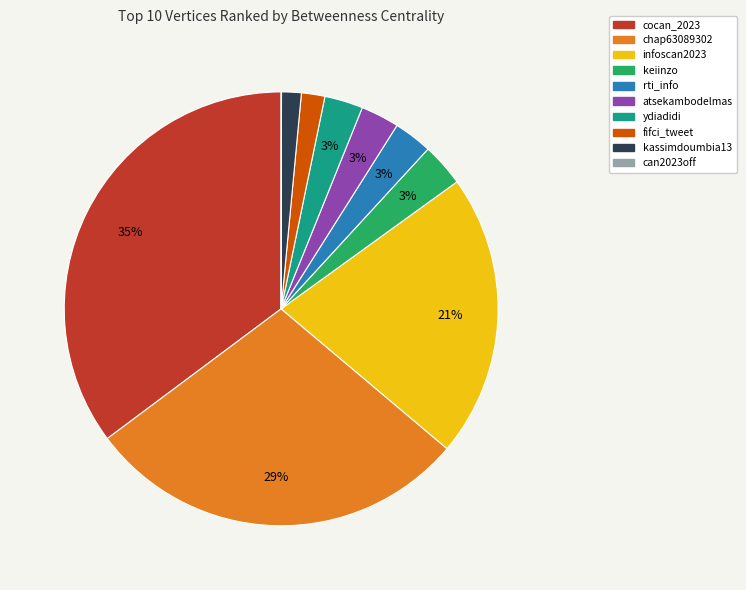

Is it true that fifci_tweet is 16% of the pie?

False